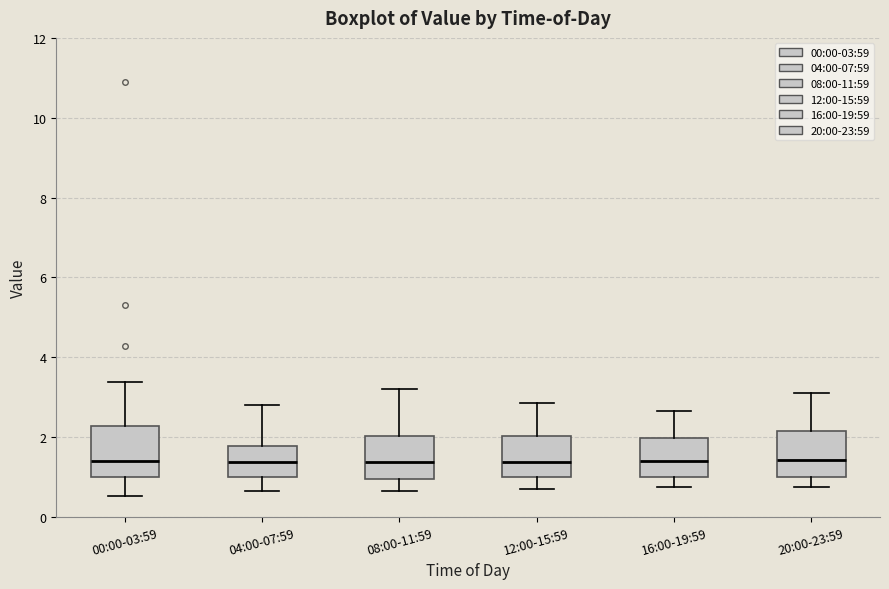

Reading left to right, read every box against the y-axis: the position of its median line, the range the box covers, and the ends of its whiskers. The values are not printed on the chart, so give them approximately, as read against the axis.

00:00-03:59: median 1.4, box 1.0 to 2.2, whiskers 0.6 to 3.4
04:00-07:59: median 1.4, box 1.0 to 1.8, whiskers 0.6 to 2.8
08:00-11:59: median 1.4, box 1.0 to 2.0, whiskers 0.6 to 3.2
12:00-15:59: median 1.4, box 1.0 to 2.0, whiskers 0.8 to 2.8
16:00-19:59: median 1.4, box 1.0 to 2.0, whiskers 0.8 to 2.6
20:00-23:59: median 1.4, box 1.0 to 2.2, whiskers 0.8 to 3.2